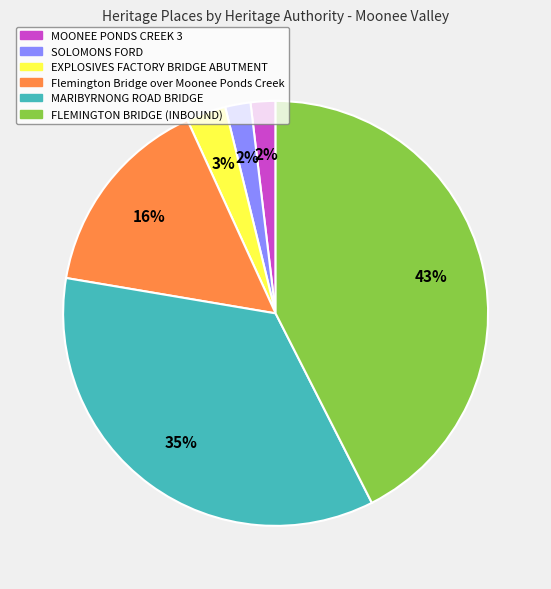

Does MARIBYRNONG ROAD BRIDGE represent more than half of the total?

No